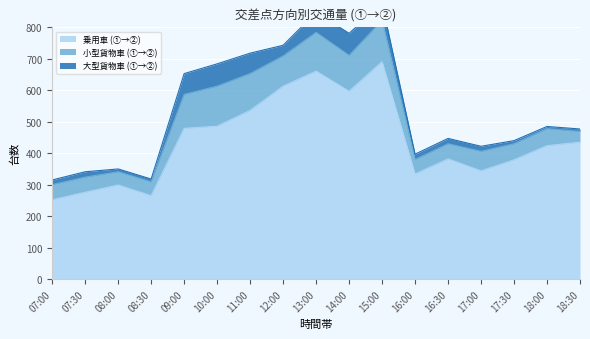

What is the approximate value of 大型貨物車 (①→②) at 18:30, to the nearest 5?

10